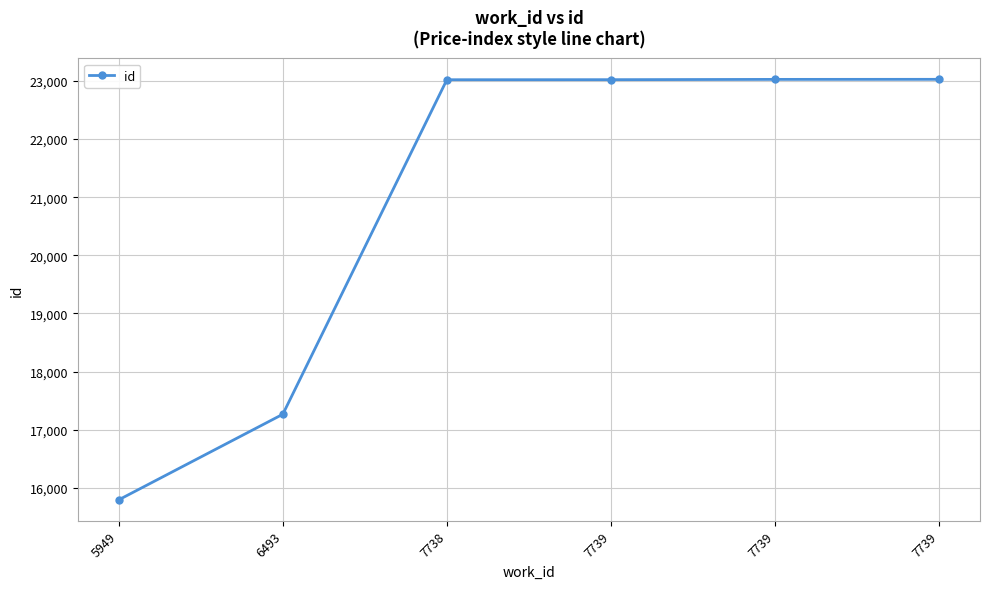

List the labels in order of value, largest first.

7739, 7739, 7739, 7738, 6493, 5949